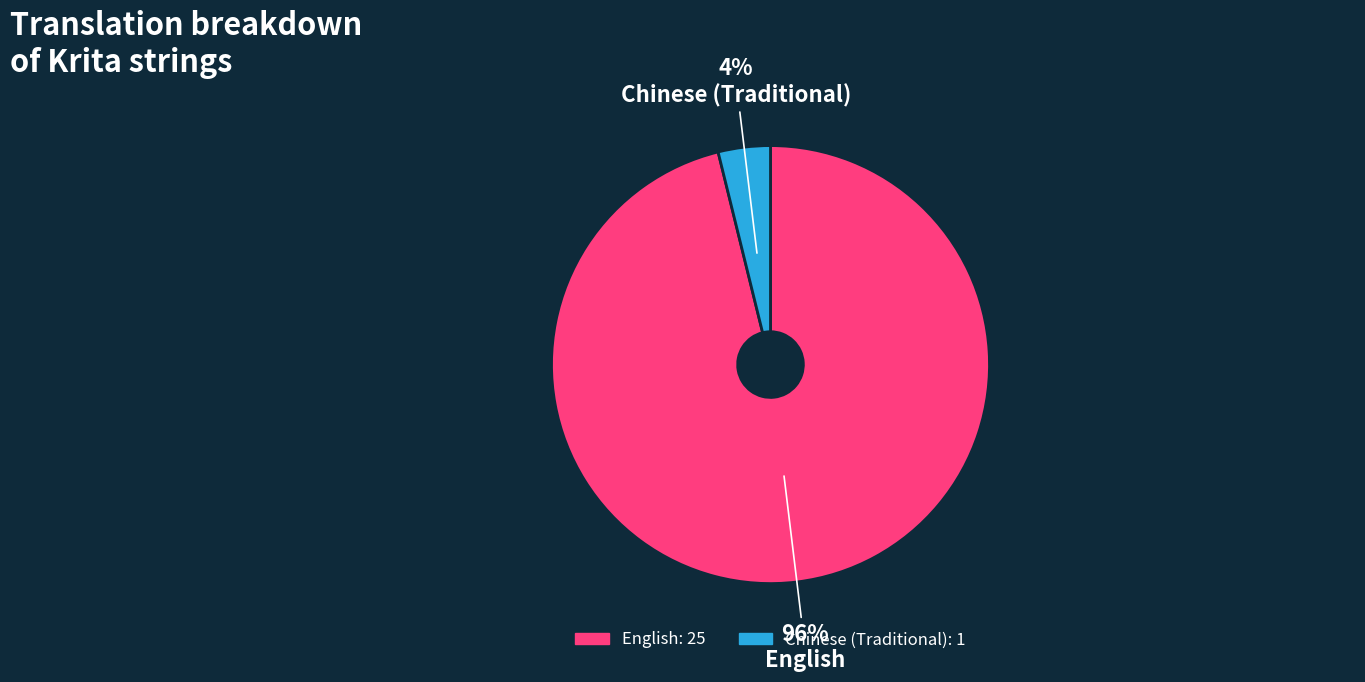

Is there a majority slice in this chart?

Yes